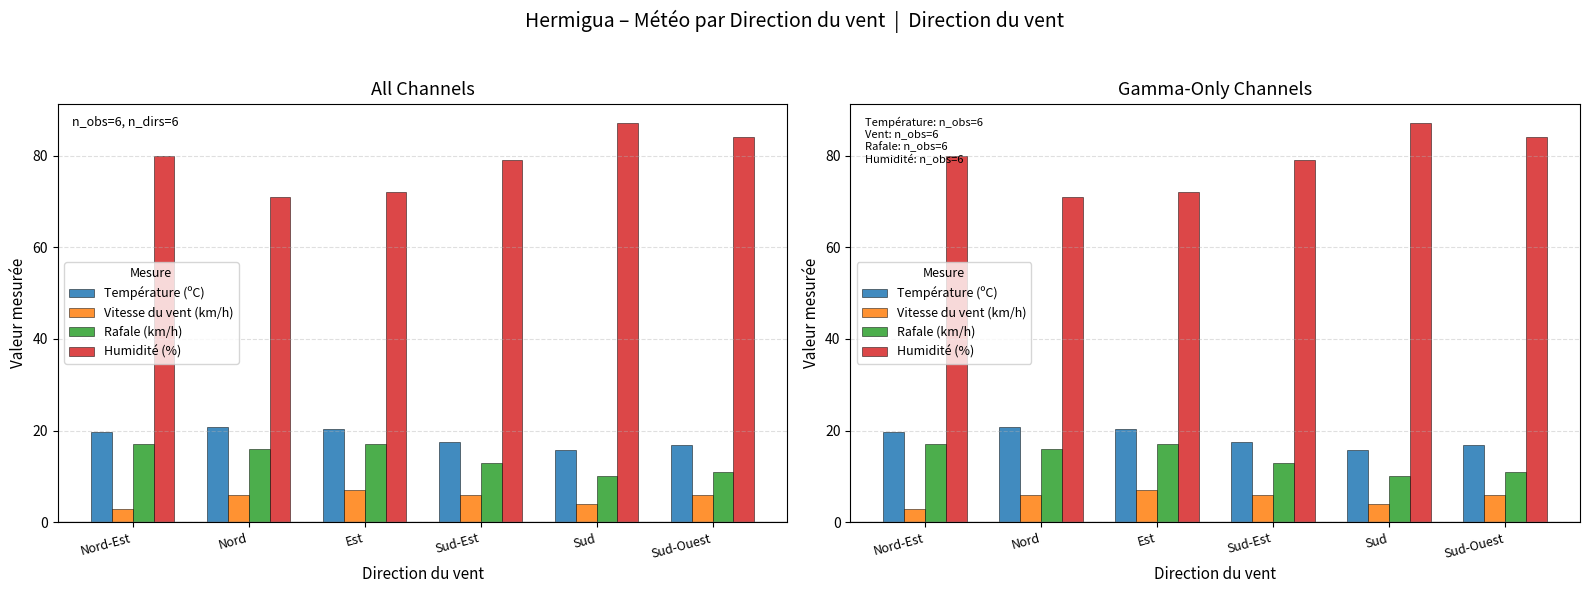

What is the lowest value of the Rafale (km/h) series?

10.0